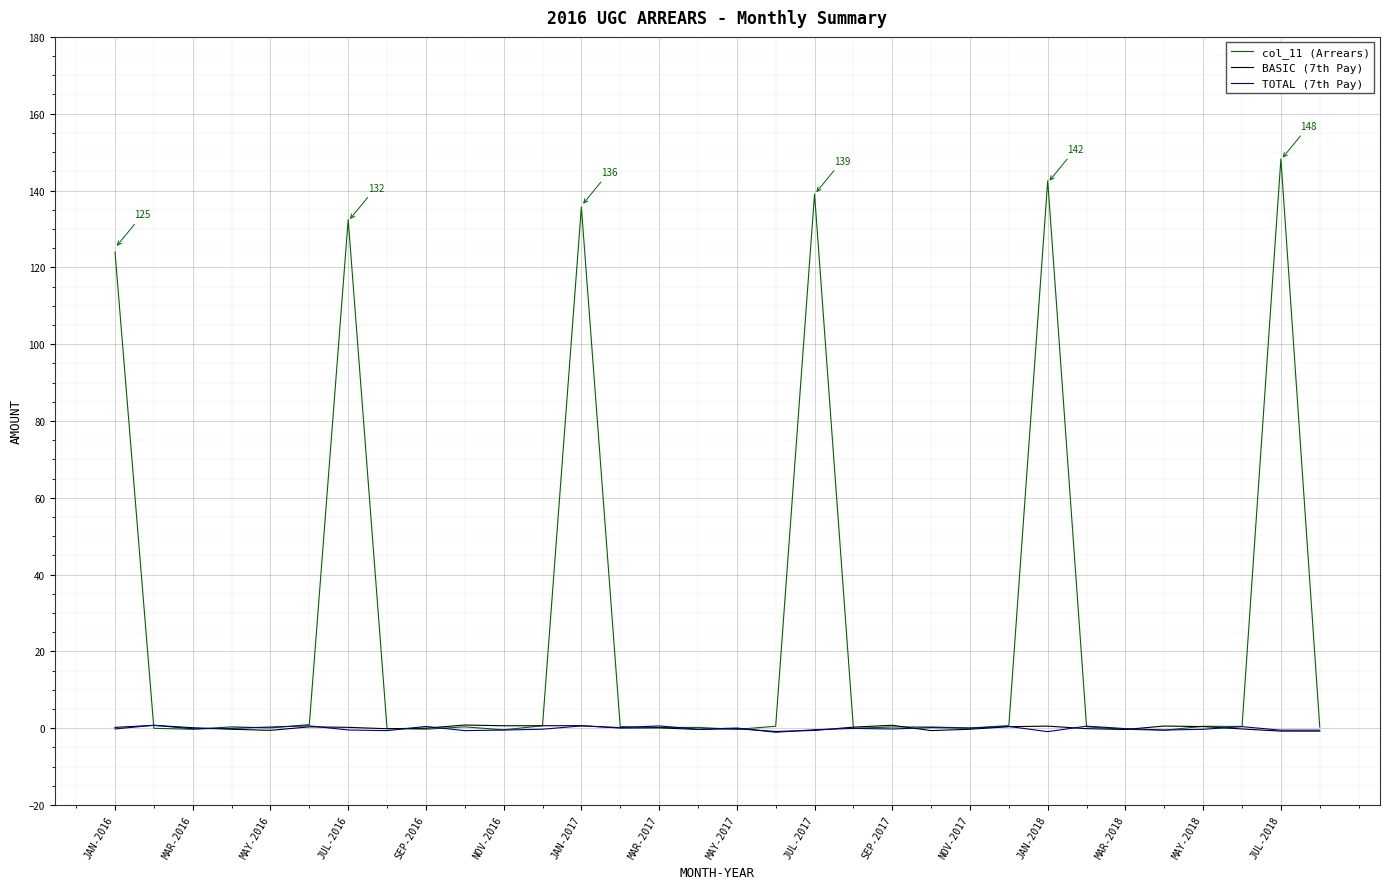

List the series in order of their peak value, lowest first.

TOTAL (7th Pay), BASIC (7th Pay), col_11 (Arrears)